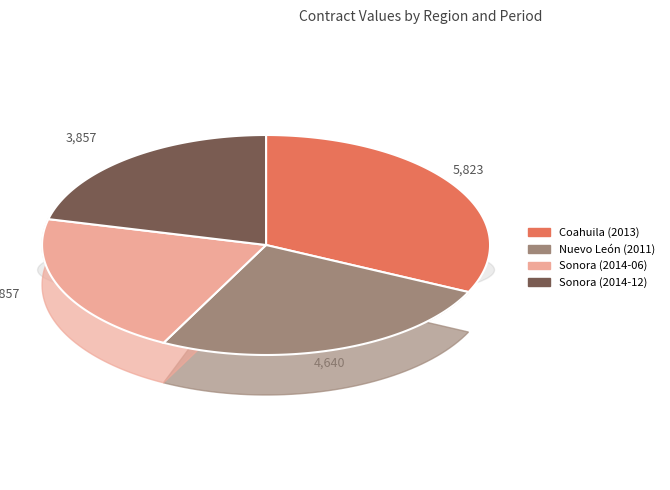

Rank the categories by value from highest to lowest.

Coahuila (2013), Nuevo León (2011), Sonora (2014-06), Sonora (2014-12)